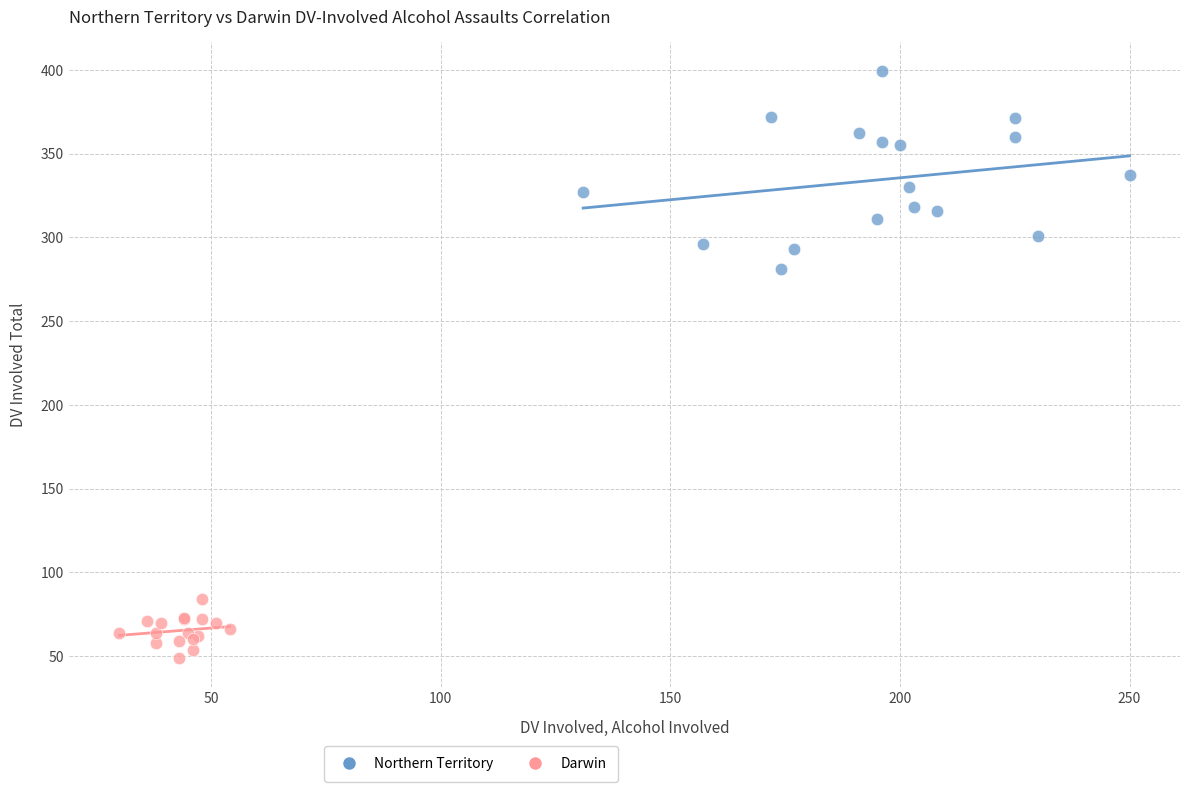

What are all the series names shown in the legend?

Northern Territory, Darwin